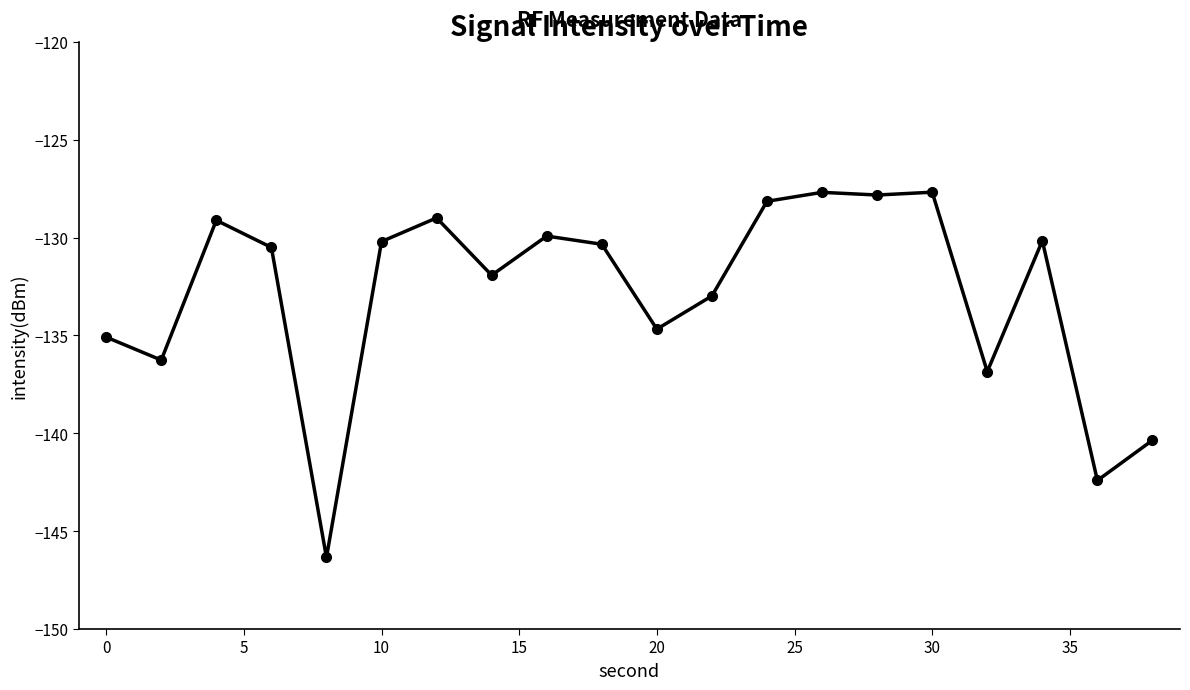

What is the smallest value displayed?

-146.3